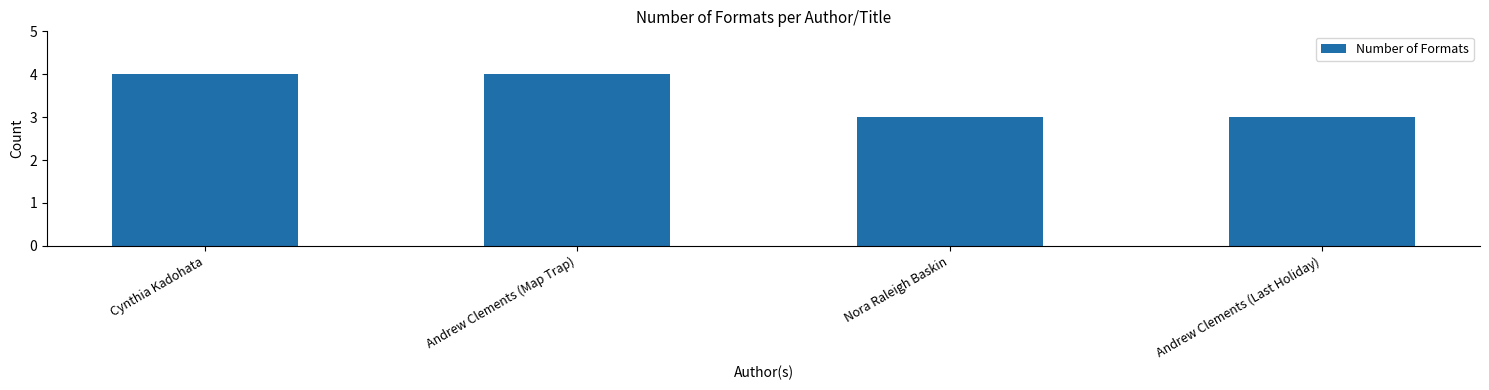

Reading right to left, what are all the values shown in this chart?

Andrew Clements (Last Holiday)=3	Nora Raleigh Baskin=3	Andrew Clements (Map Trap)=4	Cynthia Kadohata=4